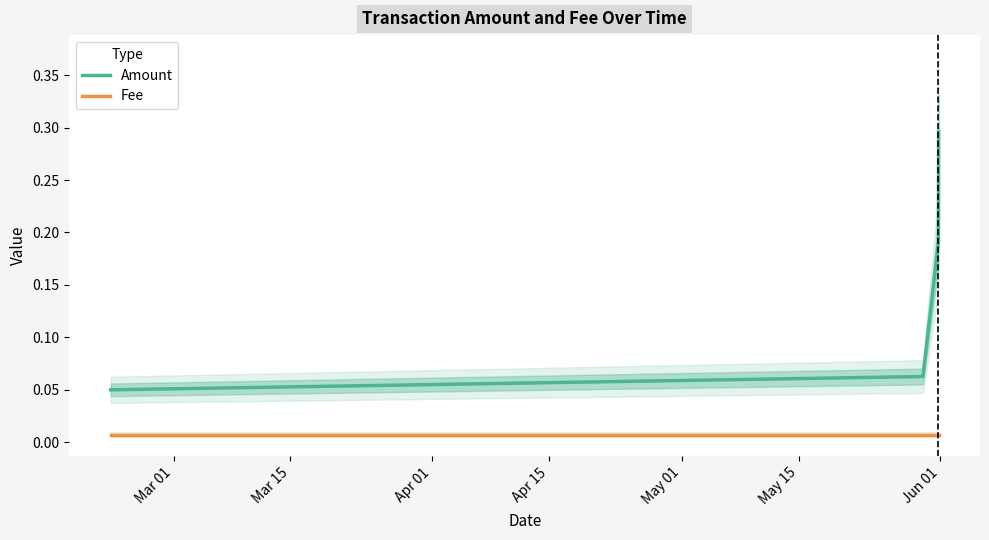

True or false: Amount and Fee intersect in this chart.

False